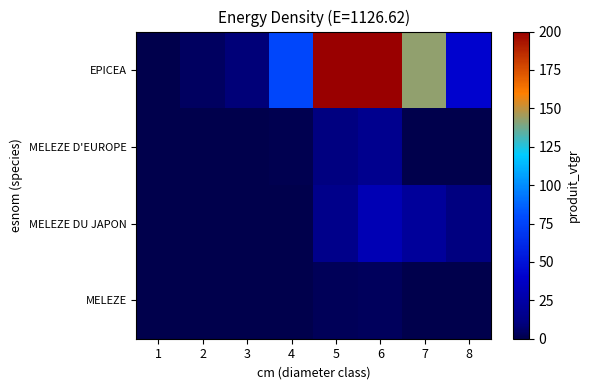

How many data points does each series have?

8